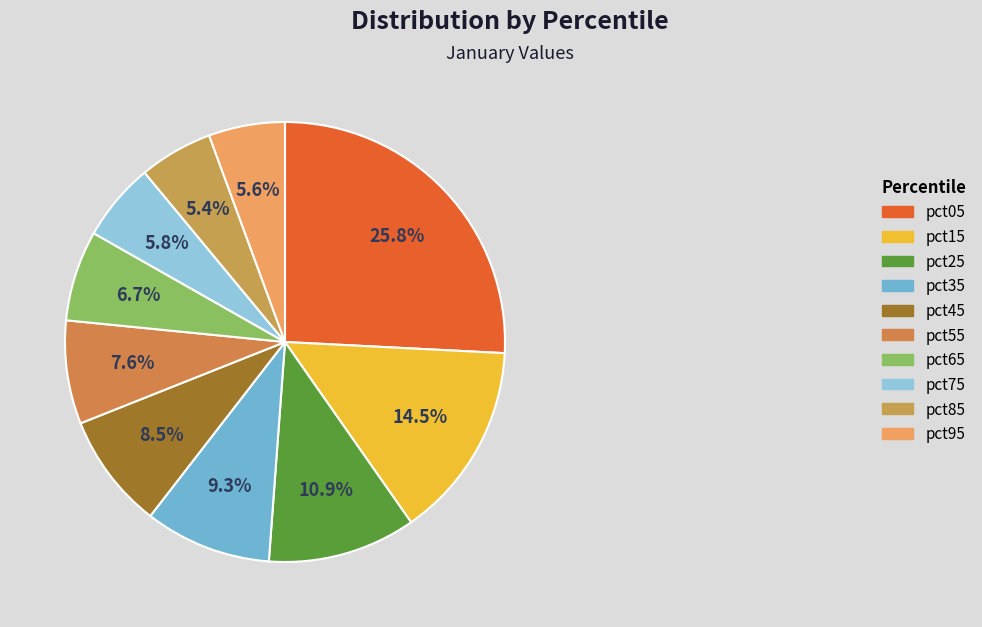

Rank the categories by value from highest to lowest.

pct05, pct15, pct25, pct35, pct45, pct55, pct65, pct75, pct95, pct85